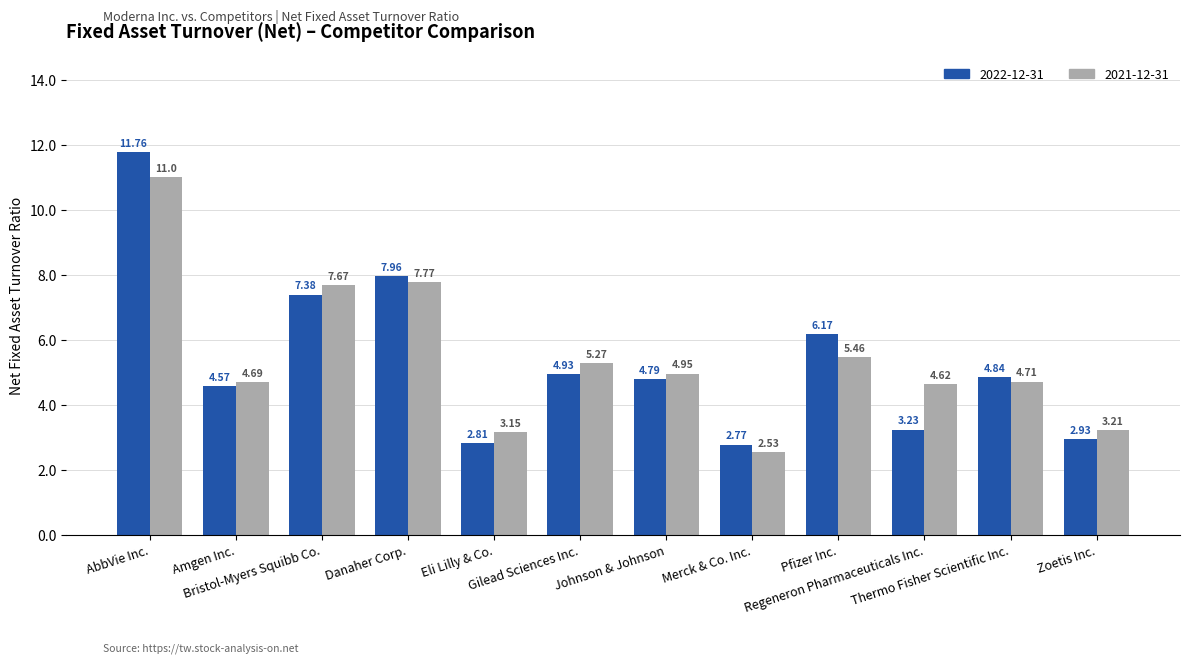

What is the spread (max minus min) of values at Danaher Corp.?

0.2